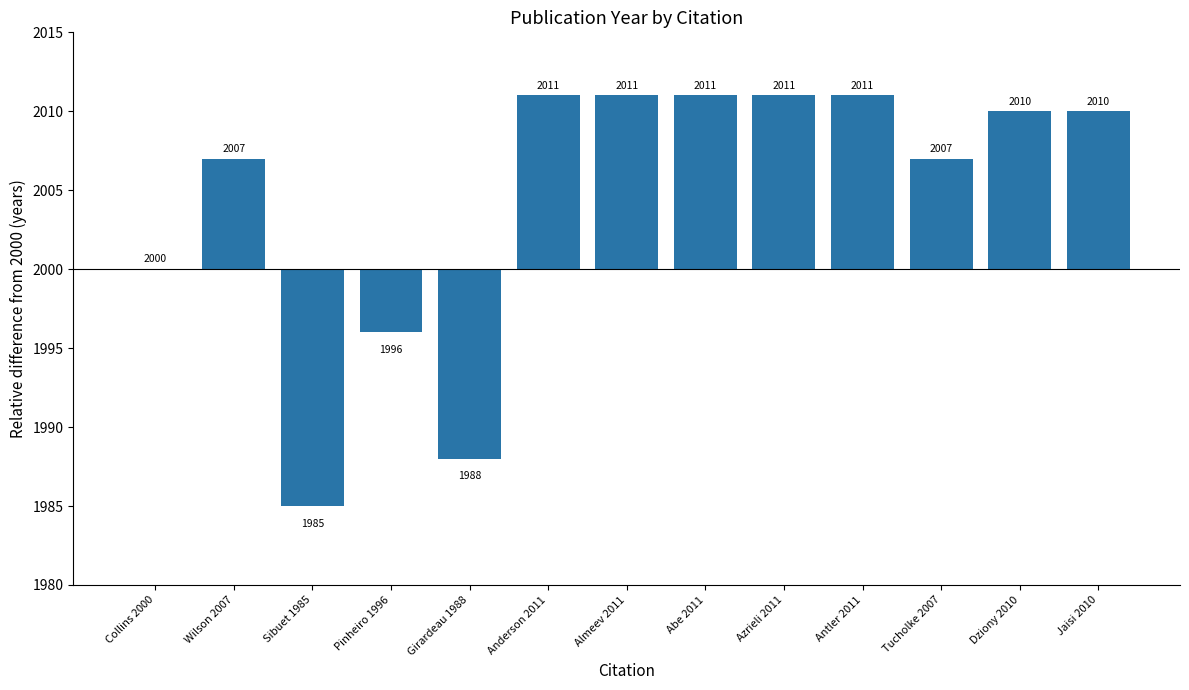

What is the ratio of the value at Tucholke 2007 to the value at Antler 2011?

0.6